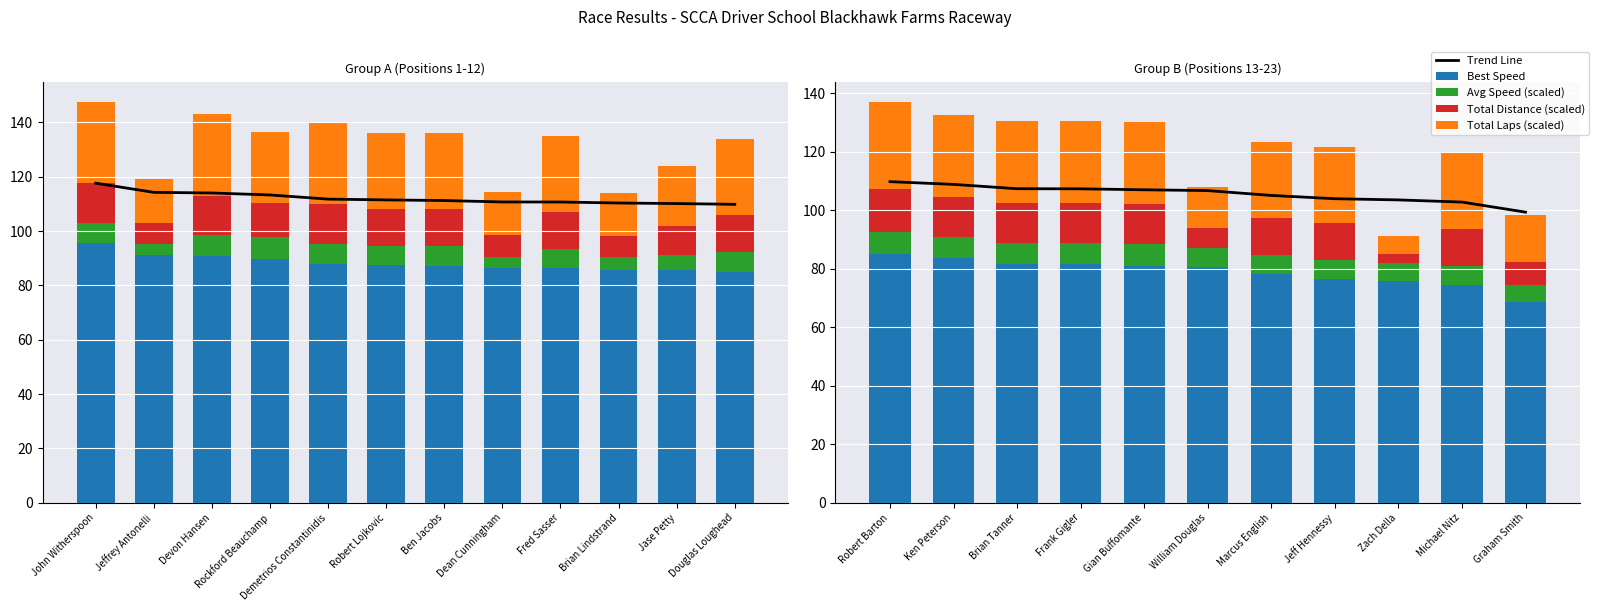

What is the value of the Trend Line bar at the 7th from the left?

105.1